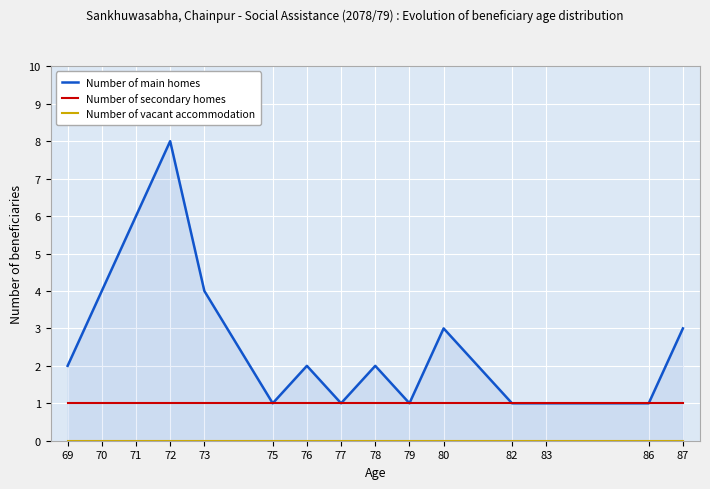

True or false: Number of secondary homes and Number of vacant accommodation cross at least once.

False